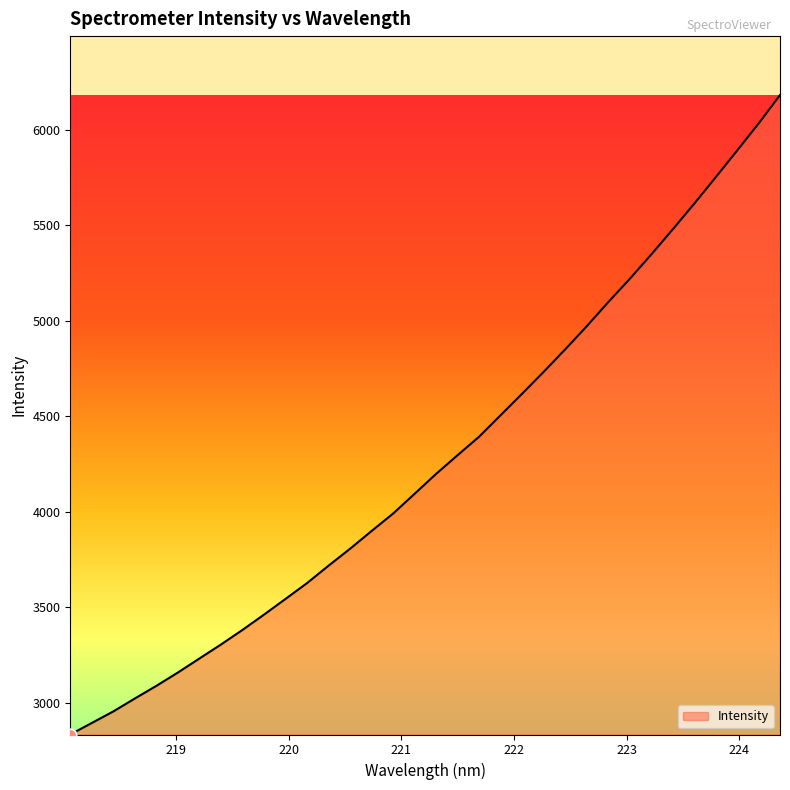

How many lines are shown in the chart?

1